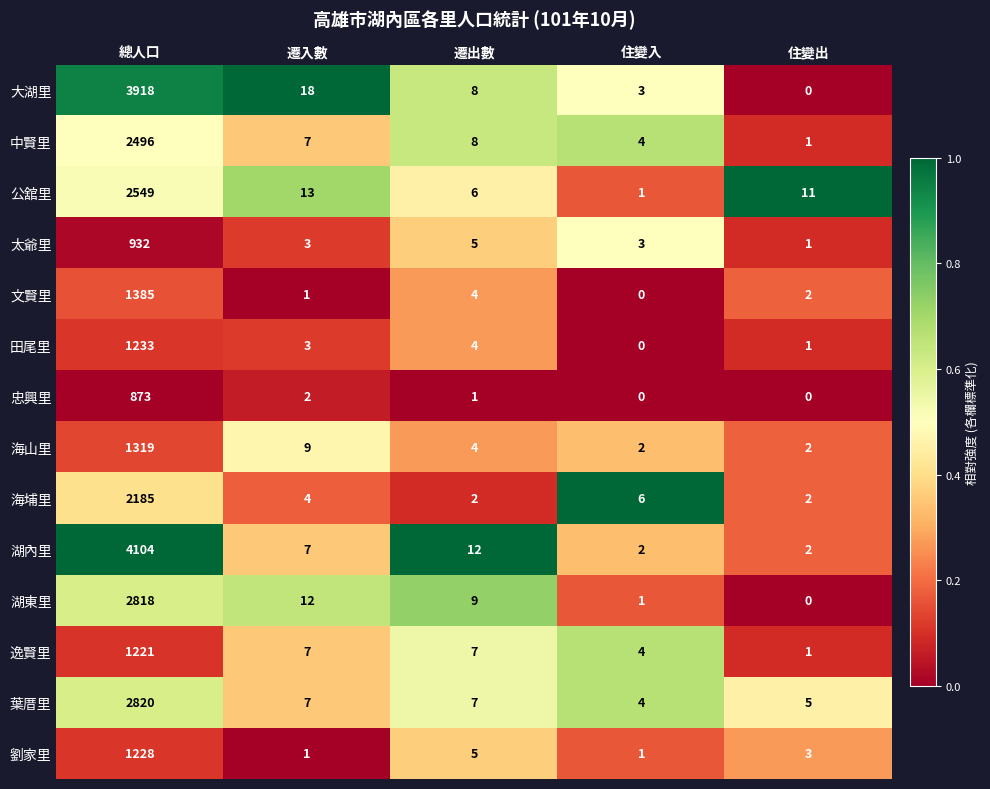

The 海埔里 series shows 6 at 住變入. True or false?

True